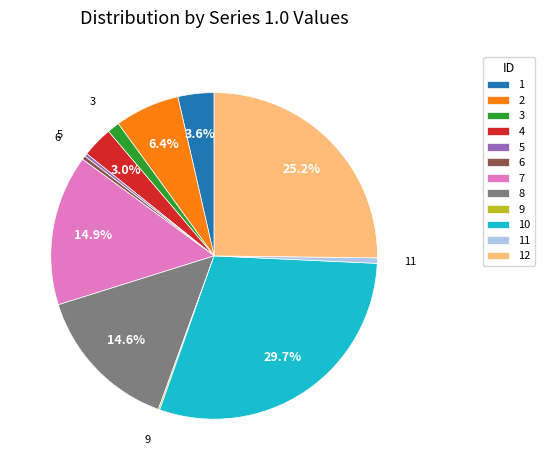

To the nearest percent, what is the difference between the largest and smallest slice percentages?

30%